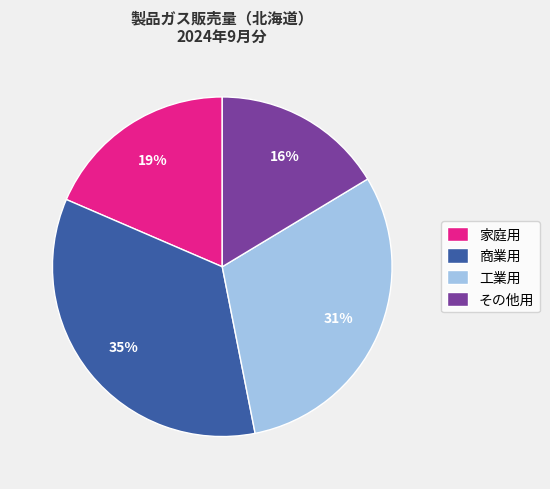

What is the smallest slice in the pie chart?

その他用